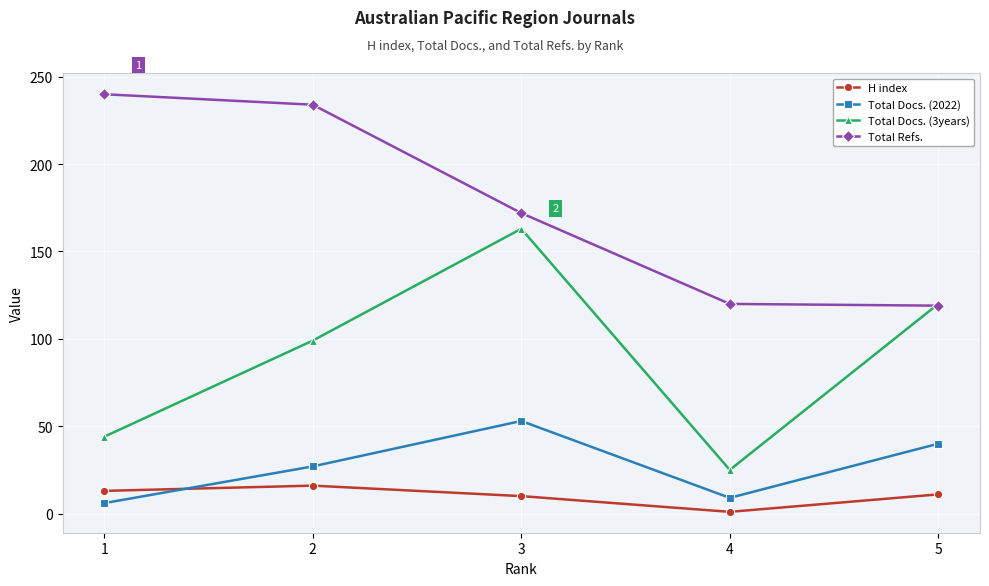

What are all the series names shown in the legend?

H index, Total Docs. (2022), Total Docs. (3years), Total Refs.